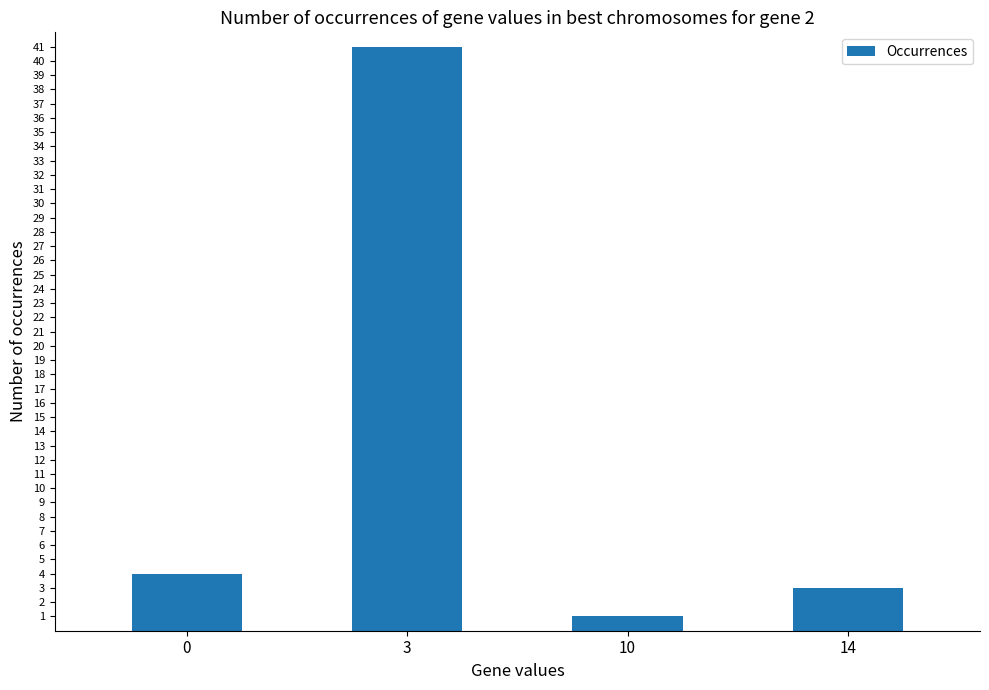

Rank the categories by value from lowest to highest.

10, 14, 0, 3